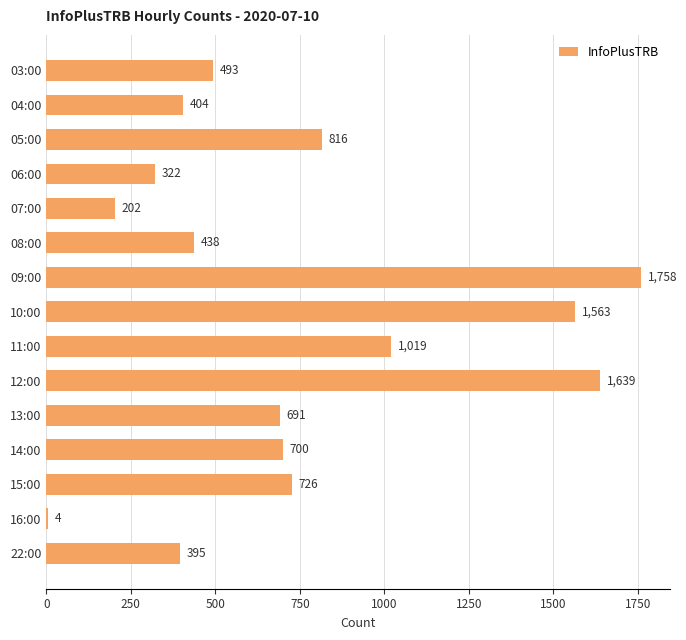

Is it true that the value at 04:00 is 404?

True